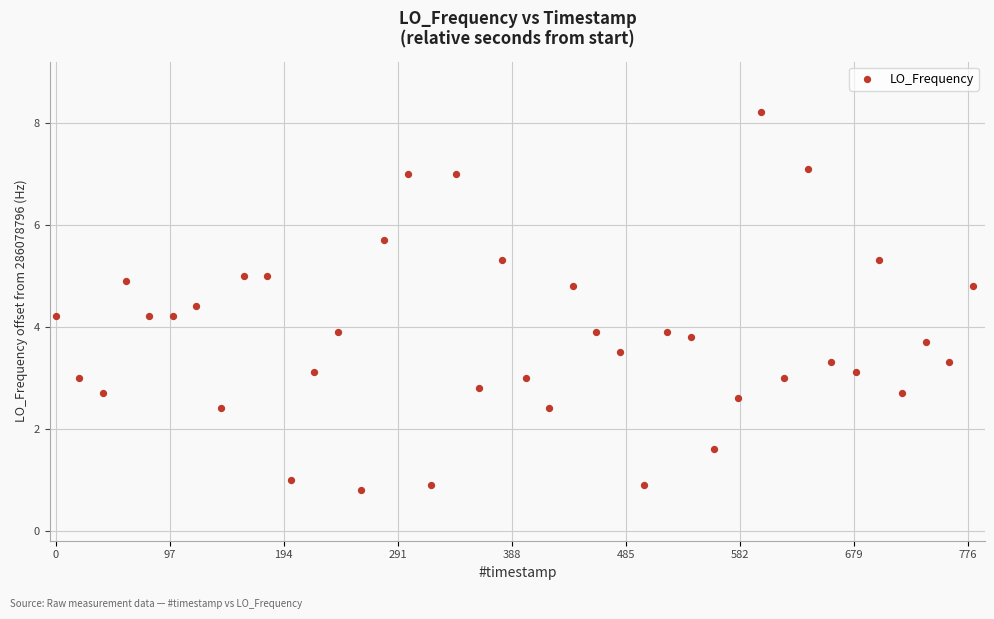

What is the range of X values (max minus min)?

780.3